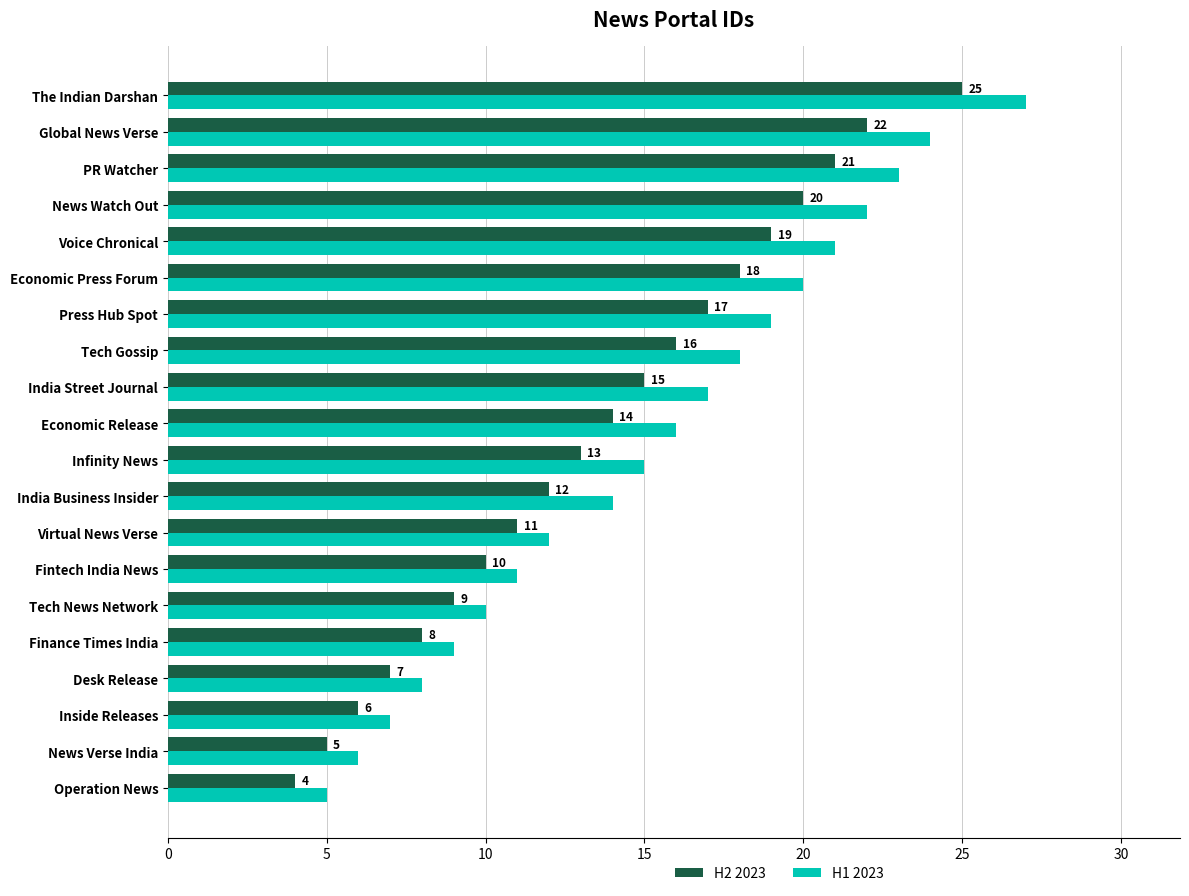

What is the difference between the maximum and second lowest values in the H2 2023 series?

20